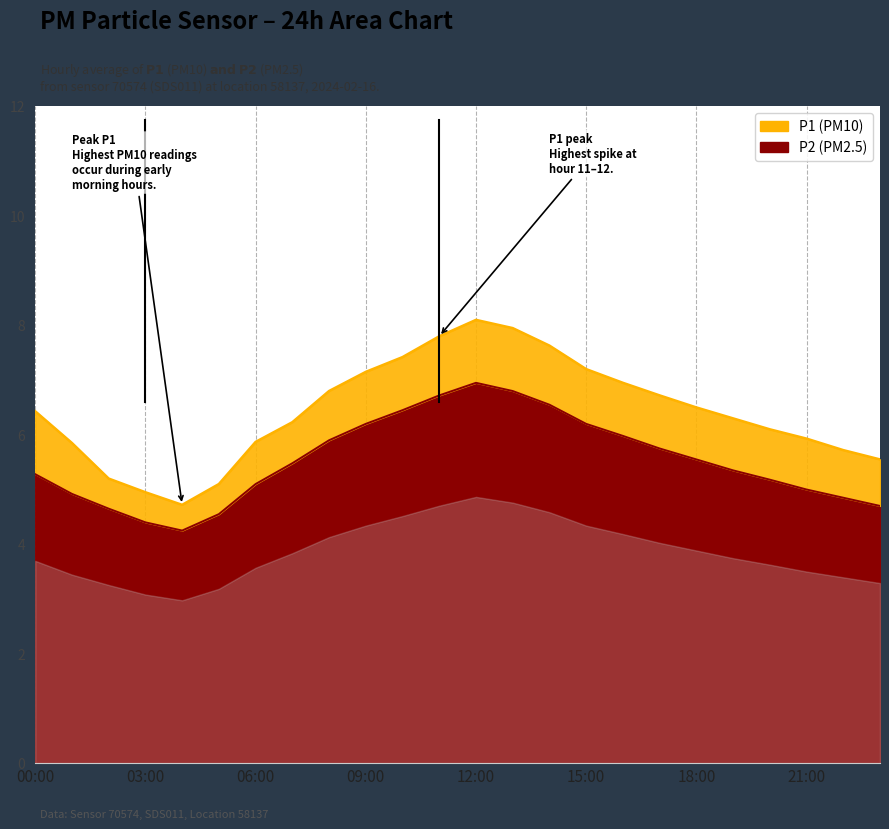

True or false: P1 and P2 cross at least once.

False